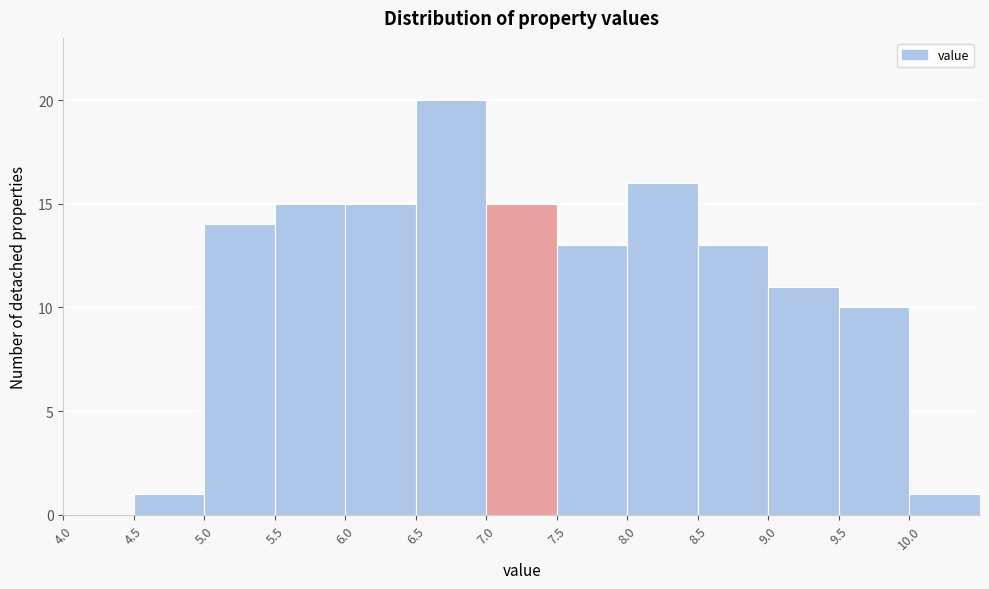

Reading left to right, list every bar in this chart as the range it spans on the x-axis followed by its height. The values are not printed on the chart, so give them approximately, as read against the axis.

4.0 to 4.5: 0
4.5 to 5.0: 1
5.0 to 5.5: 14
5.5 to 6.0: 15
6.0 to 6.5: 15
6.5 to 7.0: 20
7.0 to 7.5: 15
7.5 to 8.0: 13
8.0 to 8.5: 16
8.5 to 9.0: 13
9.0 to 9.5: 11
9.5 to 10.0: 10
10.0 to 10.5: 1